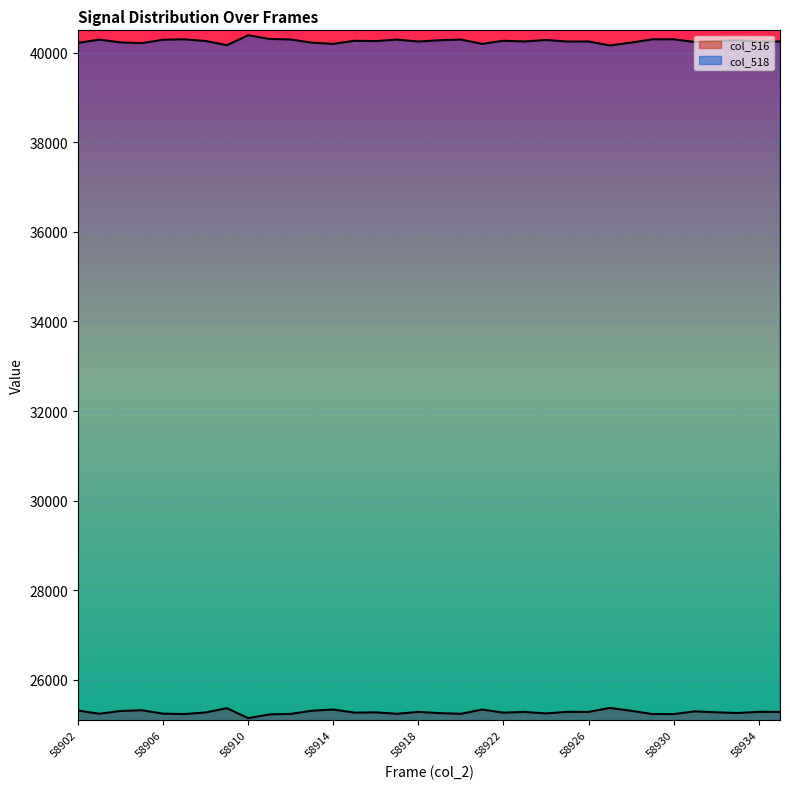

How many values in the col_518 series exceed 40260?

16